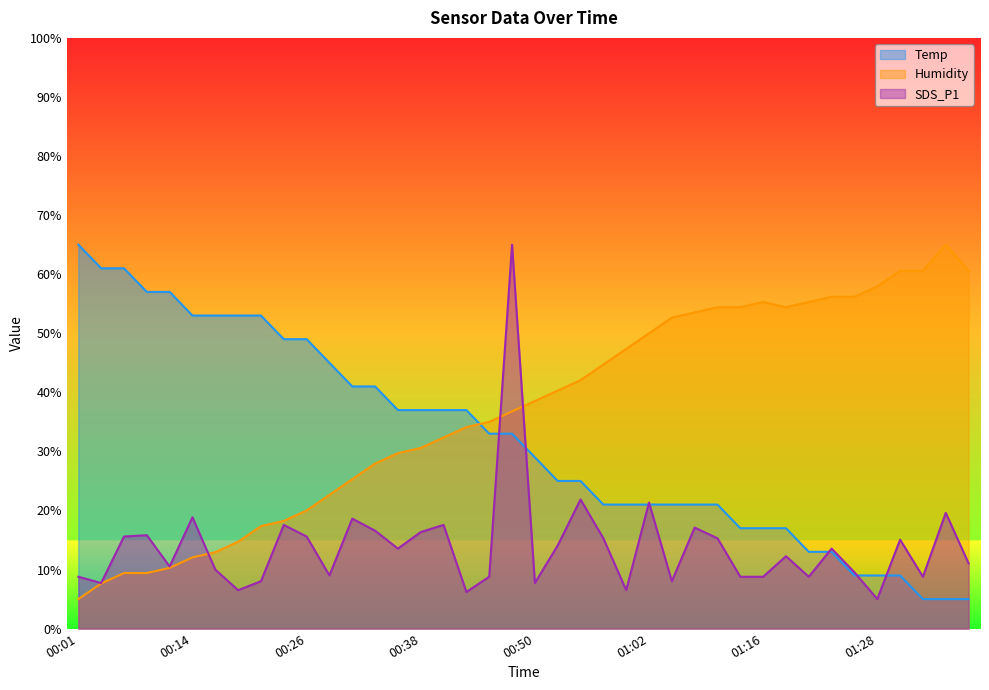

Which series has the widest spread of values?

SDS_P1